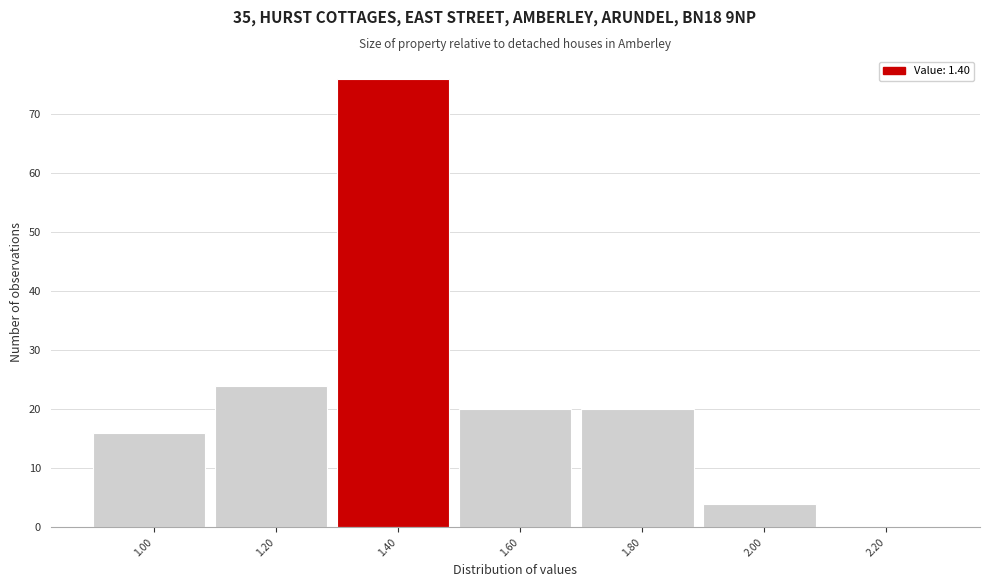

Reading left to right, list all the values displayed in this chart.

1.00=16	1.20=24	1.40=76	1.60=20	1.80=20	2.00=4	2.20=0